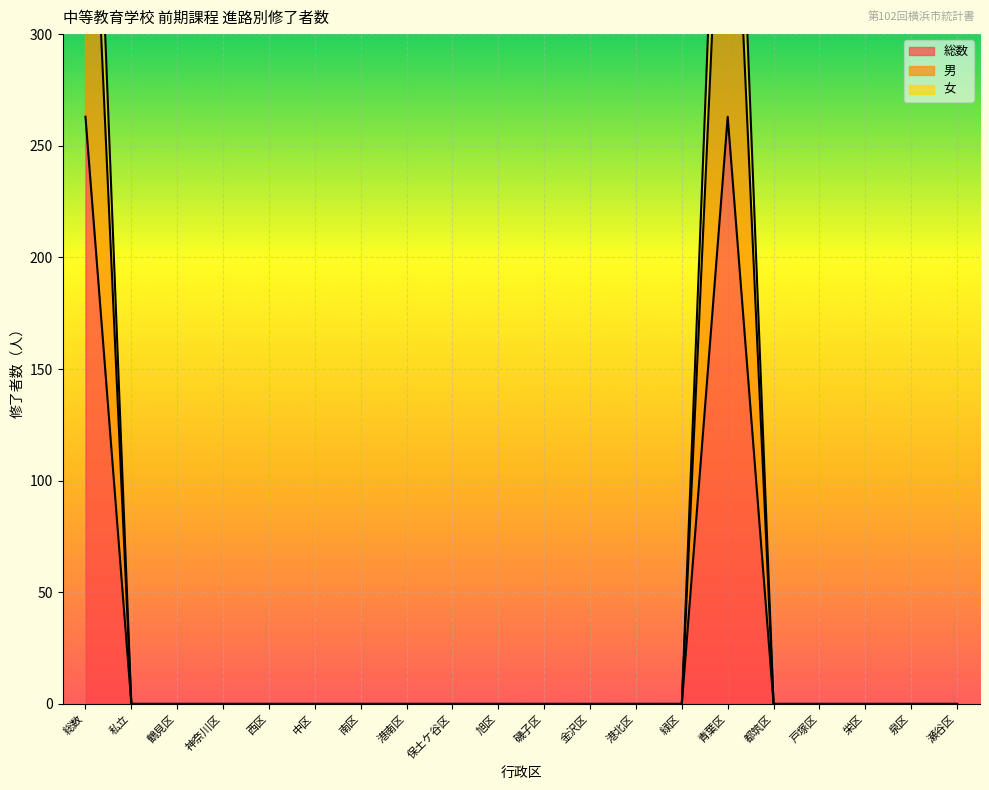

True or false: 男 and 総数 intersect in this chart.

False